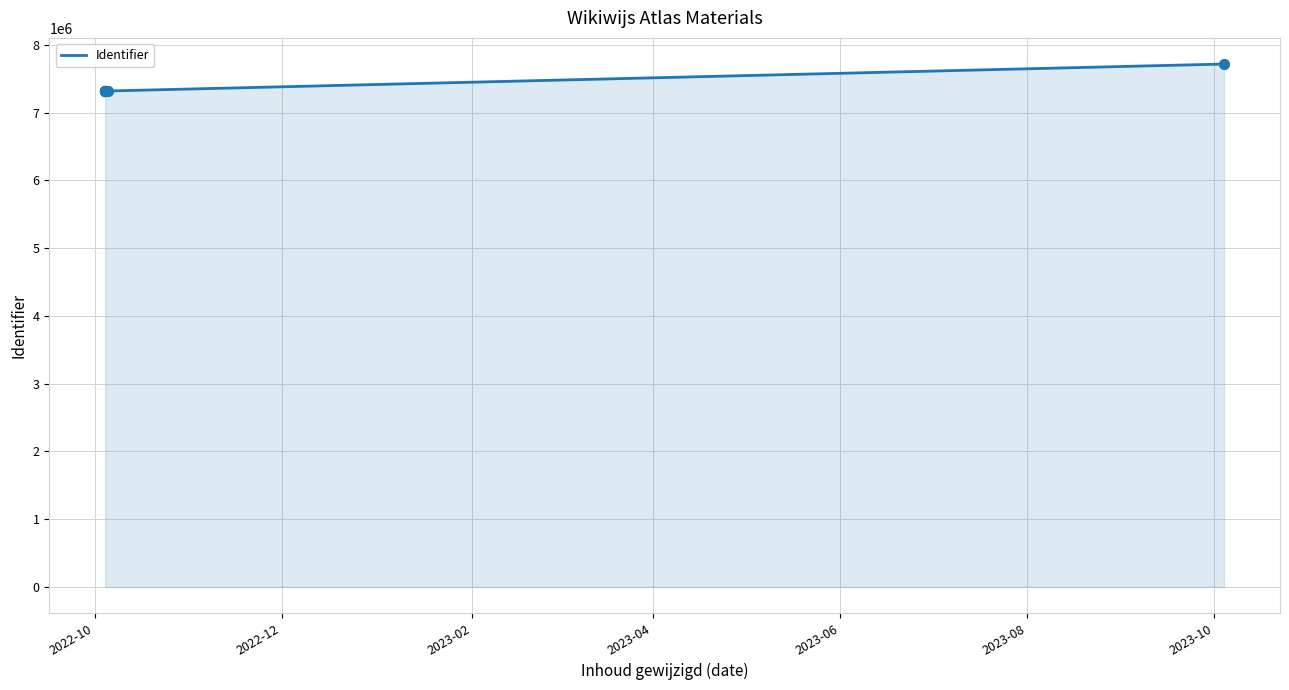

Approximately how many times larger is the value at 2023-02 compared to 2023-08?

1.0